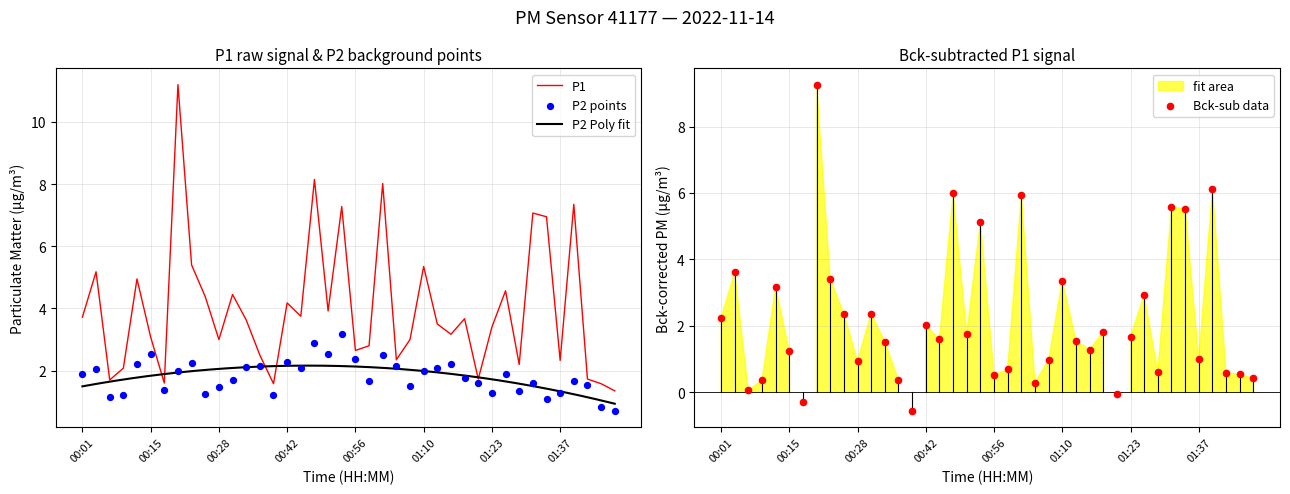

Which series has the largest Y range (max minus min)?

P1